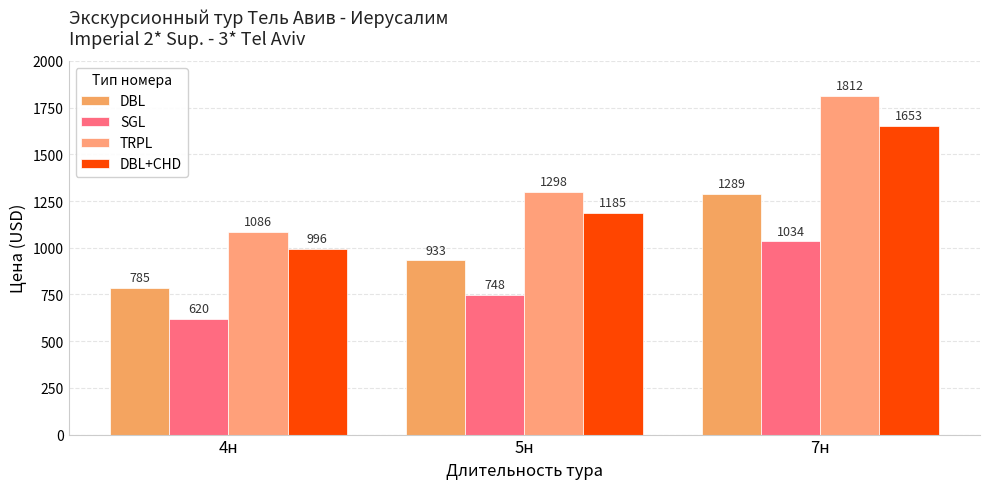

At how many categories does at least one series exceed 1661?

1